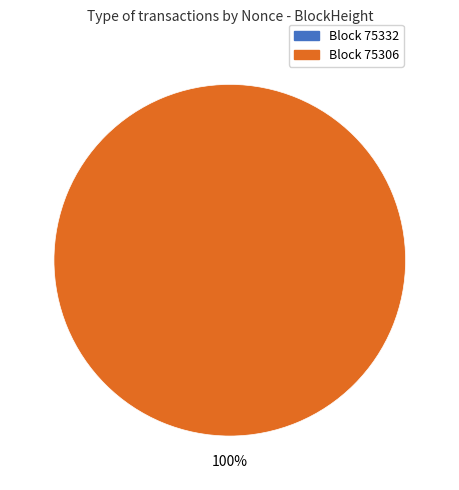

Count the number of slices in the pie.

2